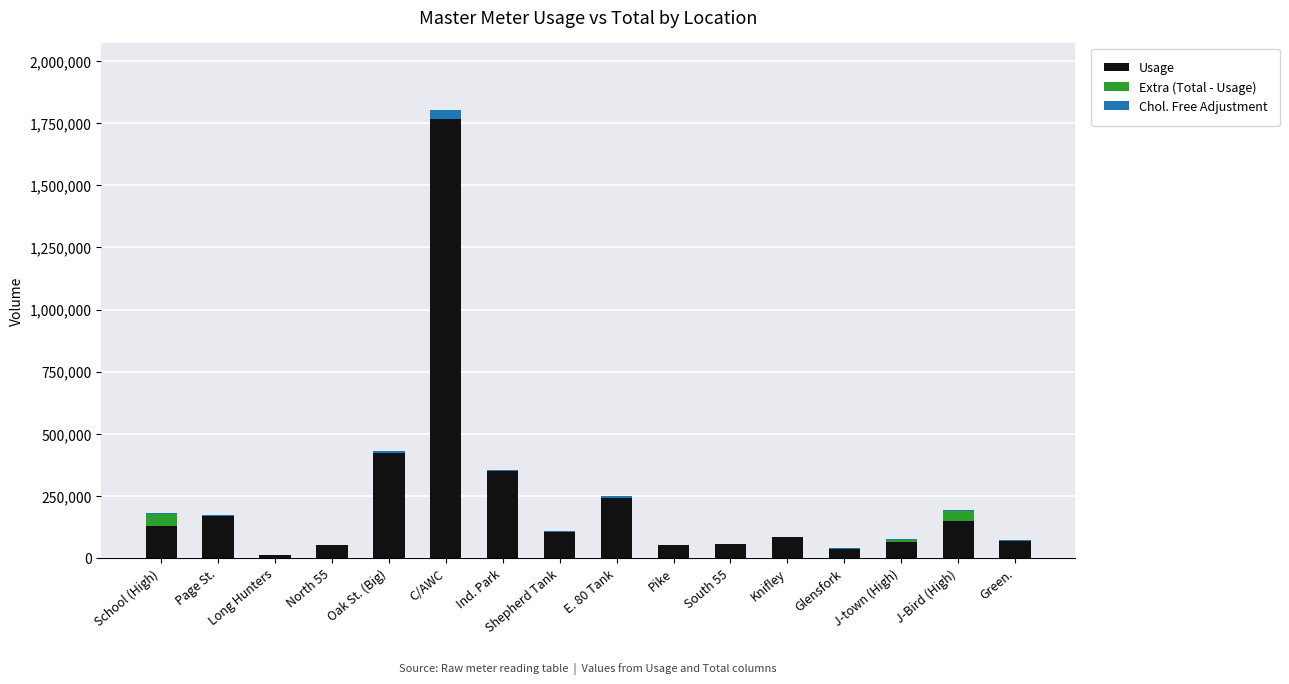

What is the approximate value of Usage at Pike?

51300.0